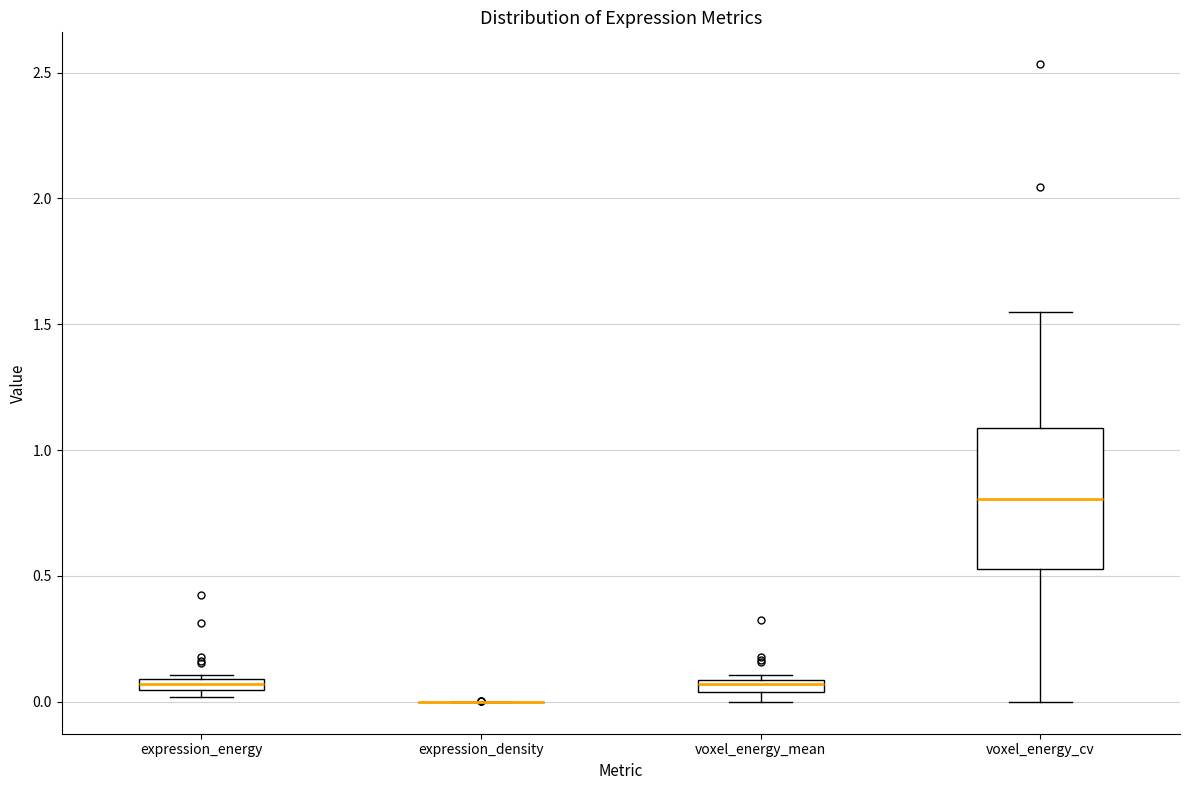

Which box is the tallest, from its lower edge to its upper edge?

voxel_energy_cv